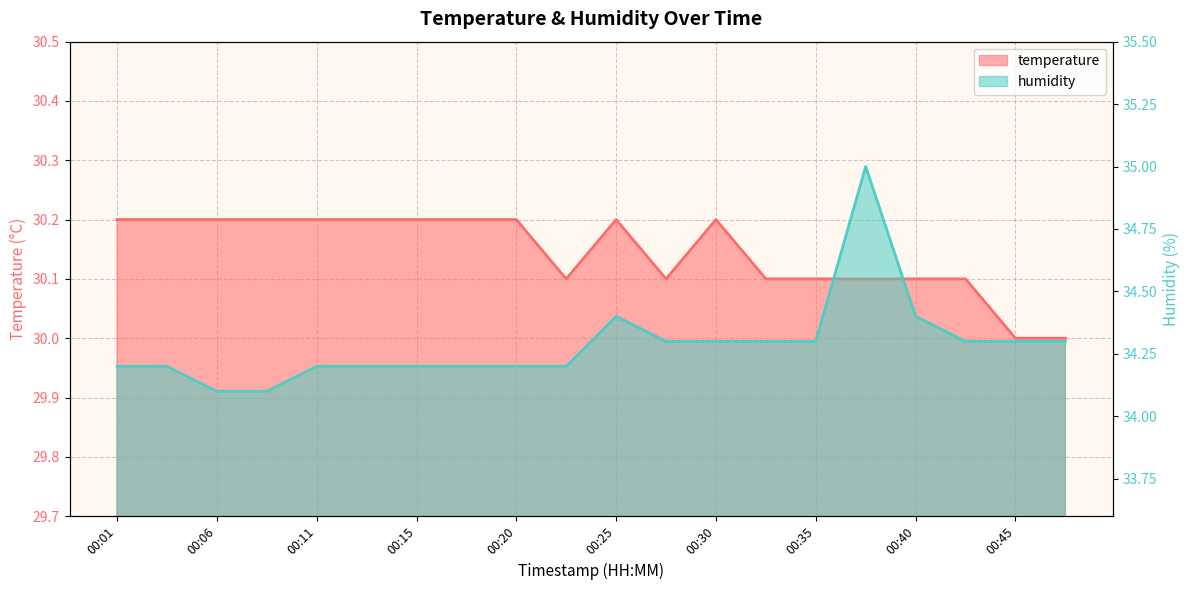

List the series in order of their overall mean, lowest first.

temperature, humidity